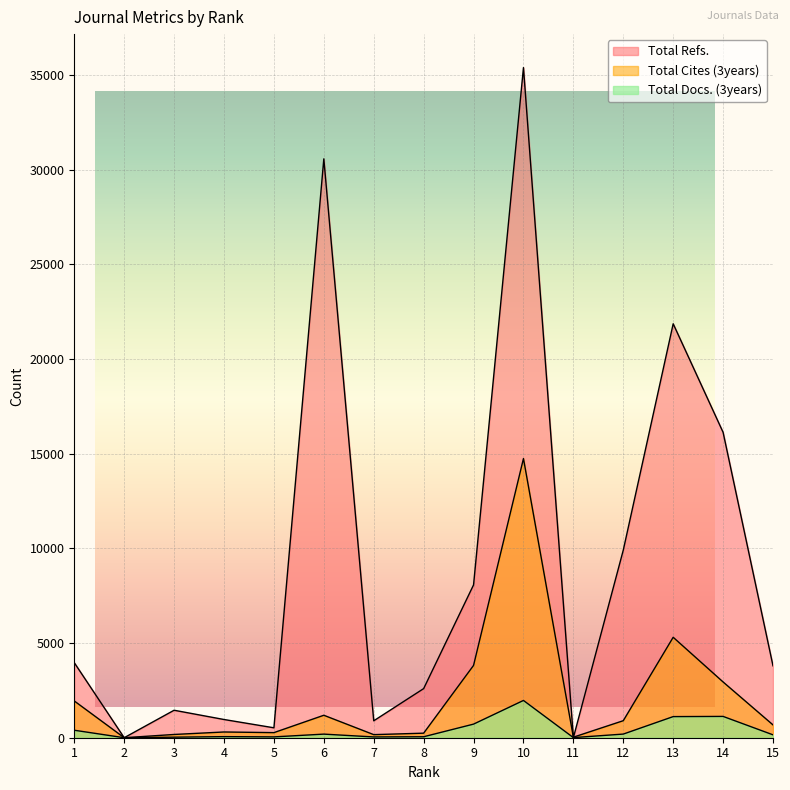

Rank the categories by Total Refs. value from lowest to highest.

2, 11, 5, 7, 4, 3, 8, 15, 1, 9, 12, 14, 13, 6, 10